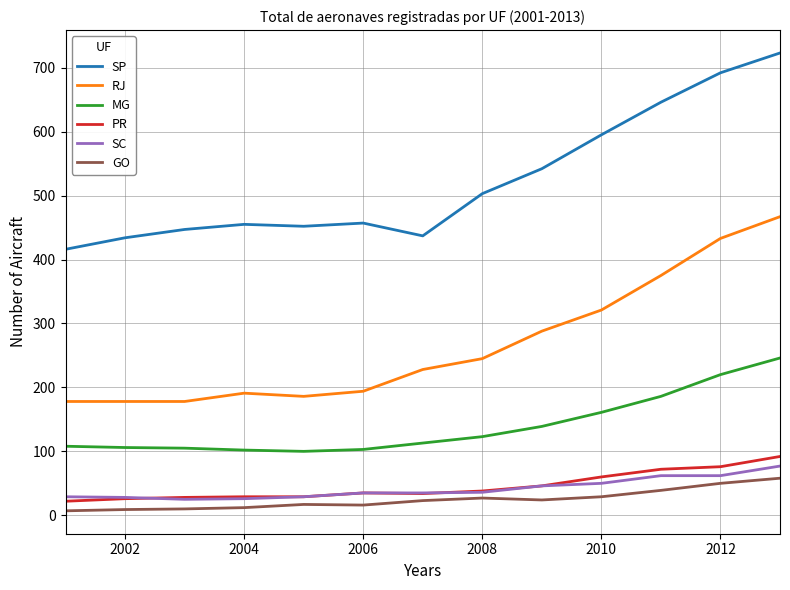

True or false: RJ and GO cross at least once.

False